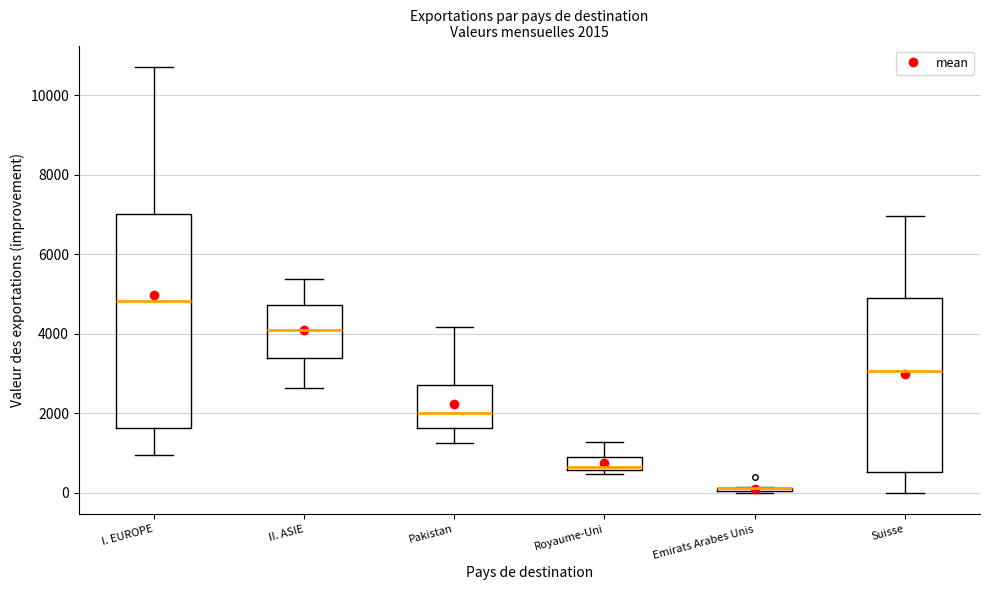

Comparing the boxes themselves (not the whiskers), which one is the tallest?

I. EUROPE